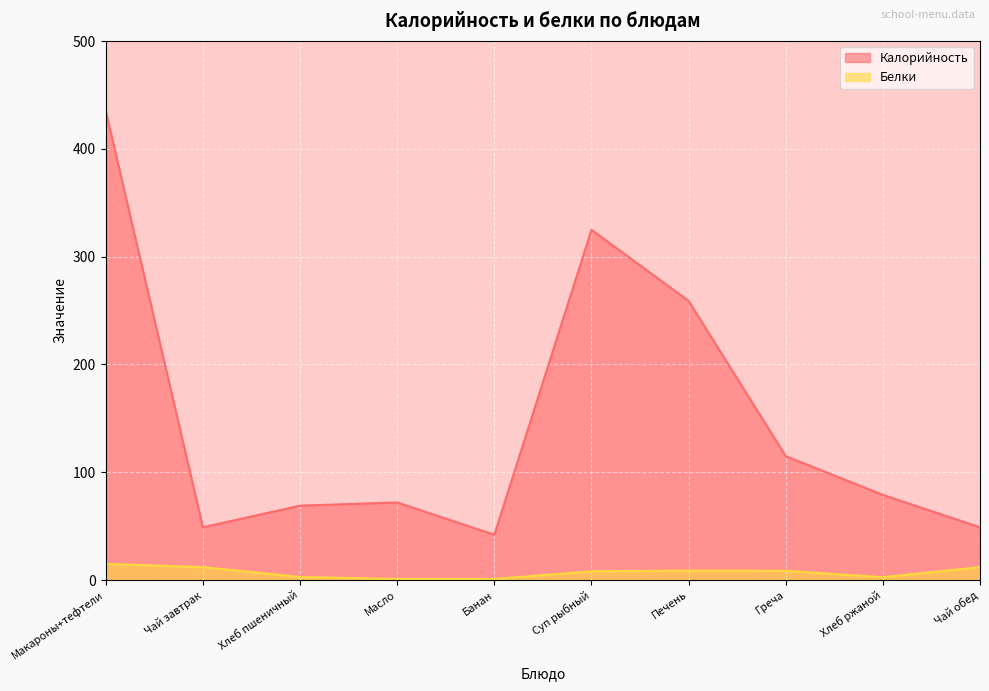

What position from the right is Чай обед?

1